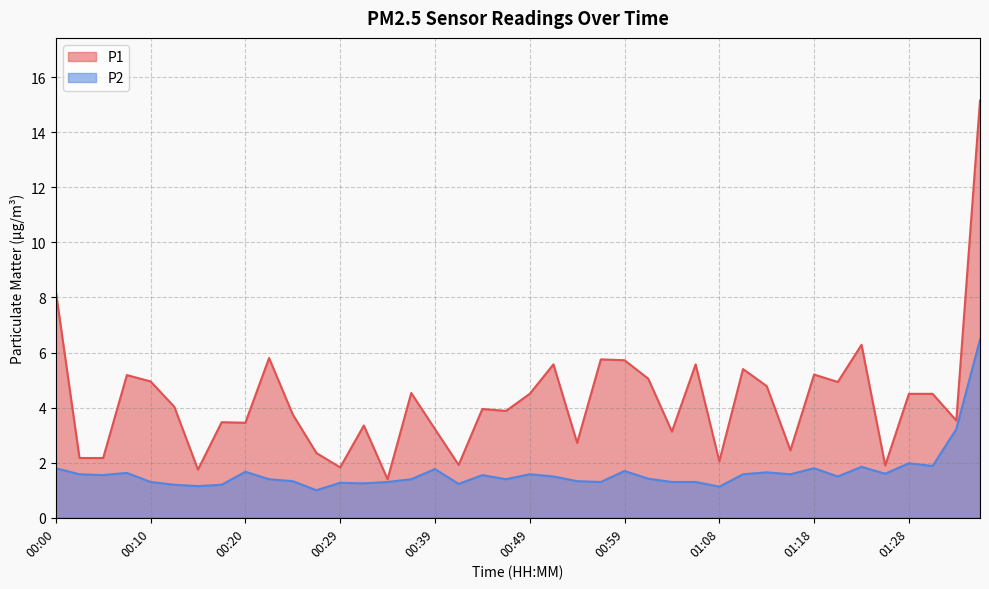

How many data points does each series have?

40